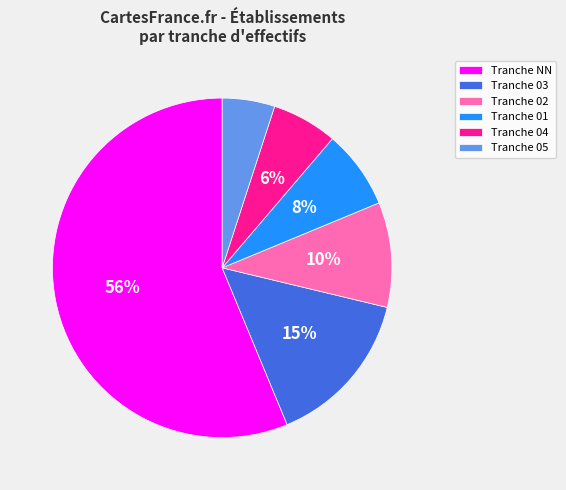

Is the sum of Tranche 02 and Tranche 03 greater than half?

No